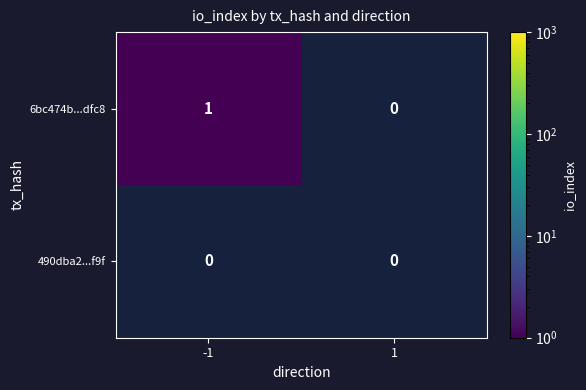

Which series has the widest spread of values?

6bc474b...dfc8